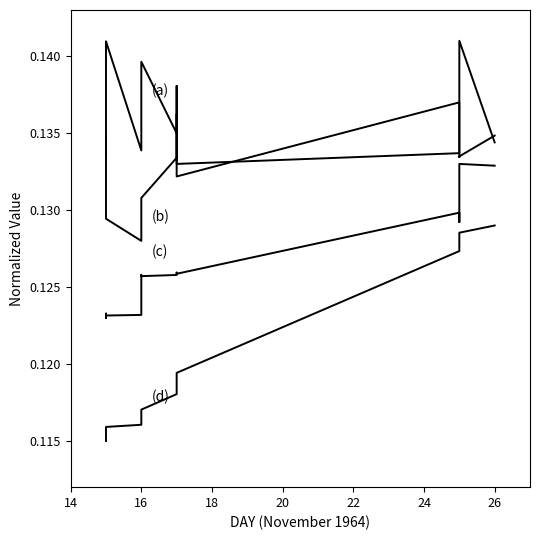

Count the (d) values in the range 0 to 1.

19